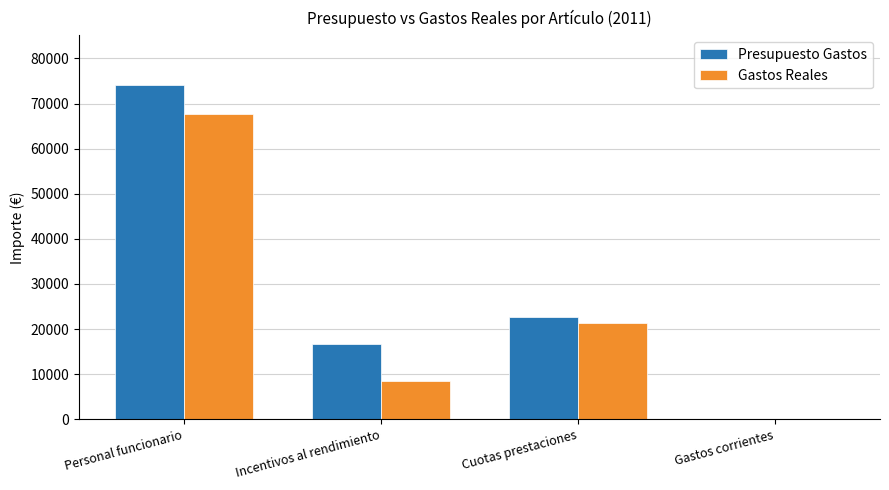

Which series has the largest range (max minus min)?

Presupuesto Gastos